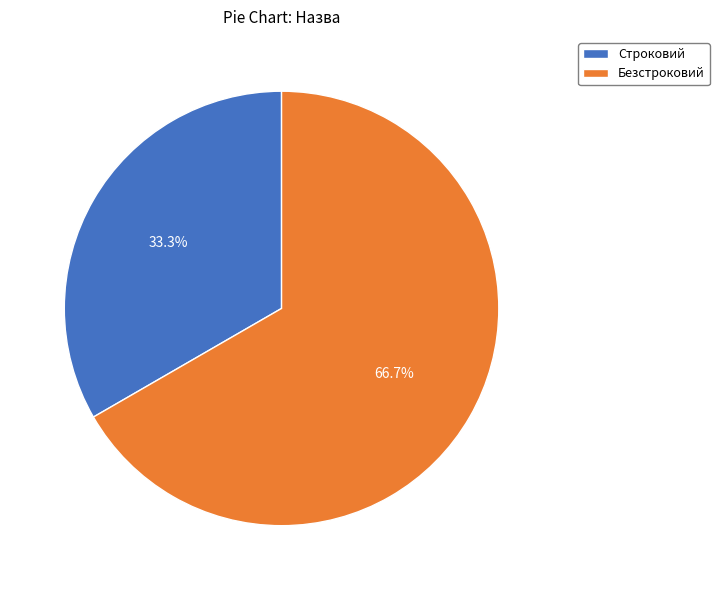

Does Безстроковий account for over 50% of the chart?

Yes